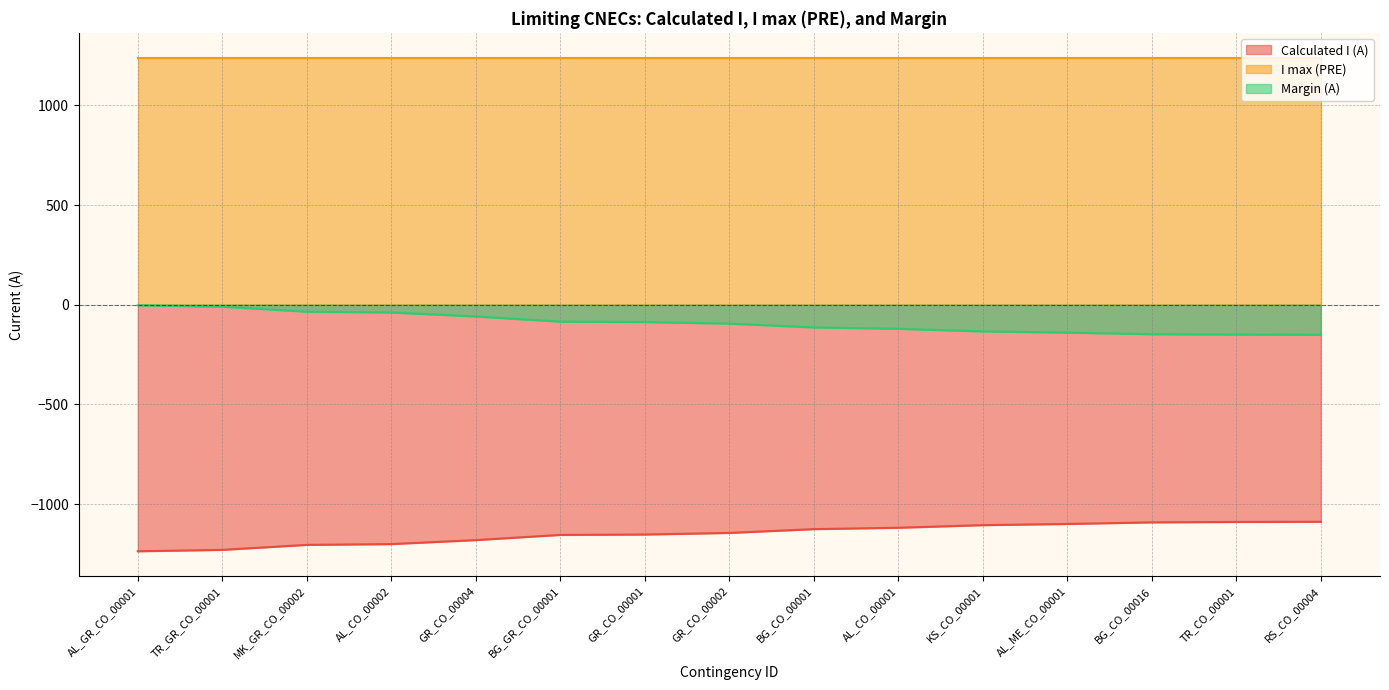

What is the sum of the Calculated I (A) values at AL_CO_00001 and AL_CO_00002?

-2320